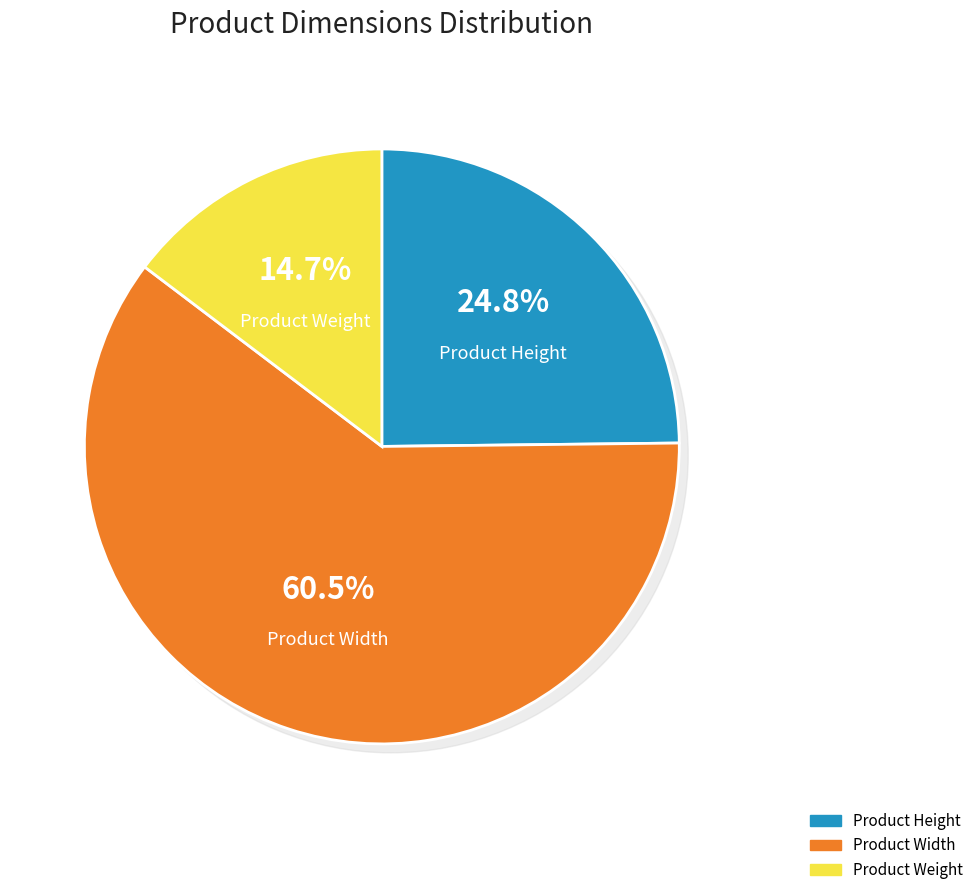

Does any single category account for the majority?

Yes